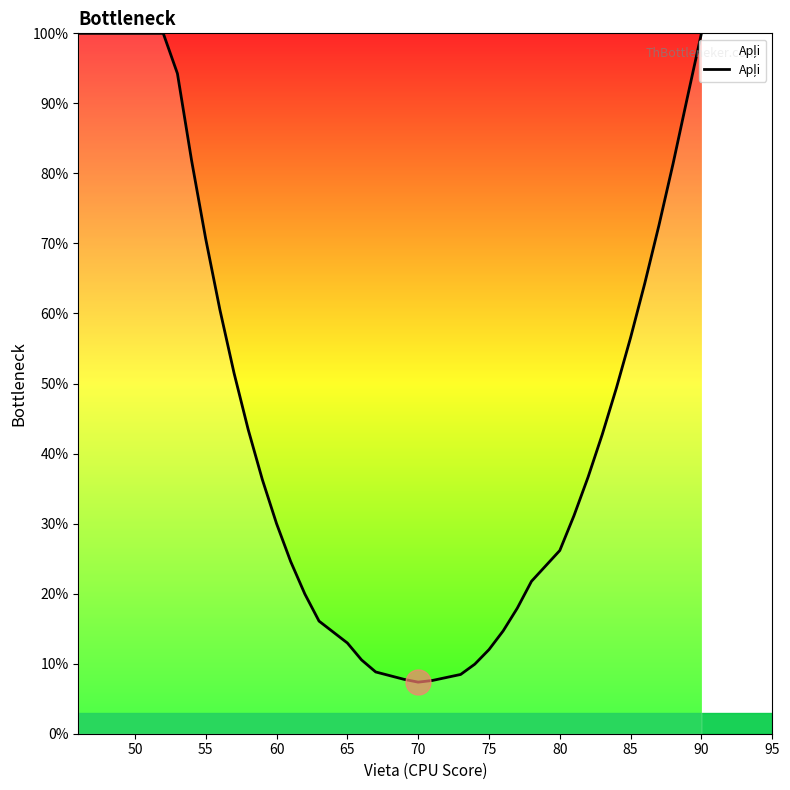

Count the number of data series in this chart.

1